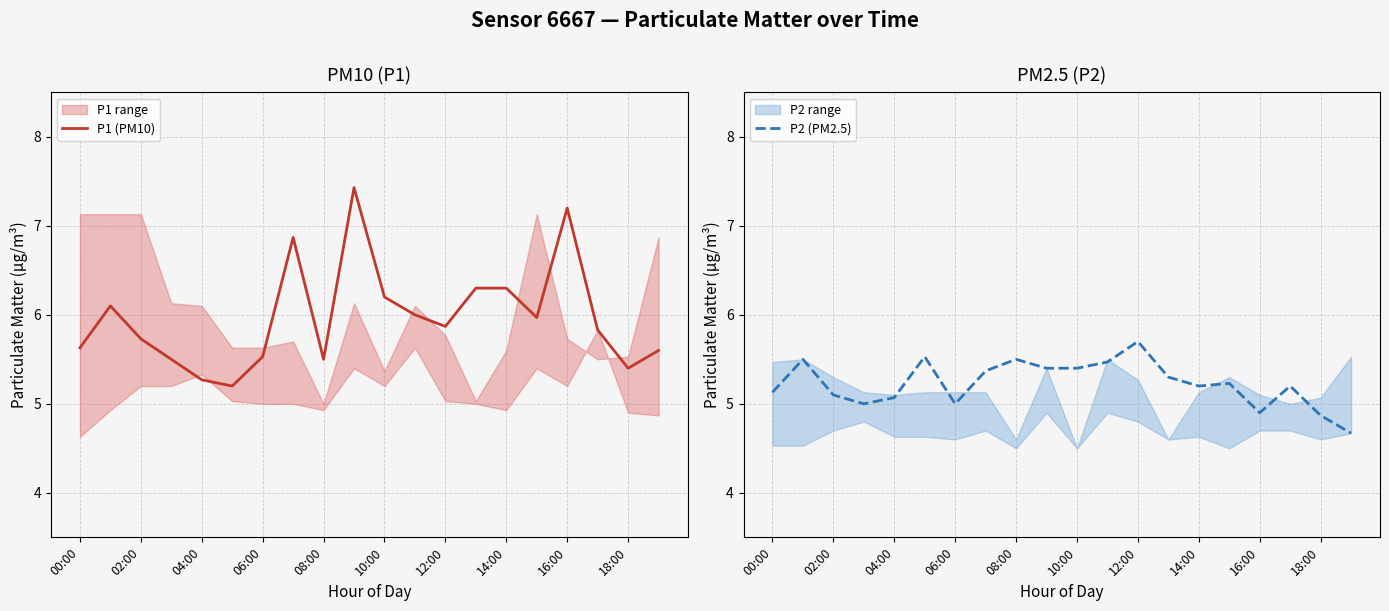

What is the maximum value for P1 (PM10)?

7.4